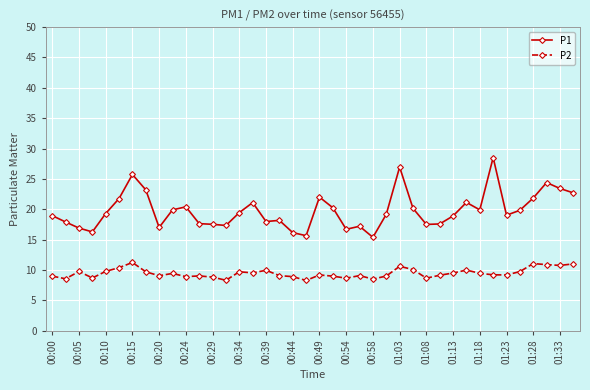

Rank the series by their average value, from highest to lowest.

P1, P2